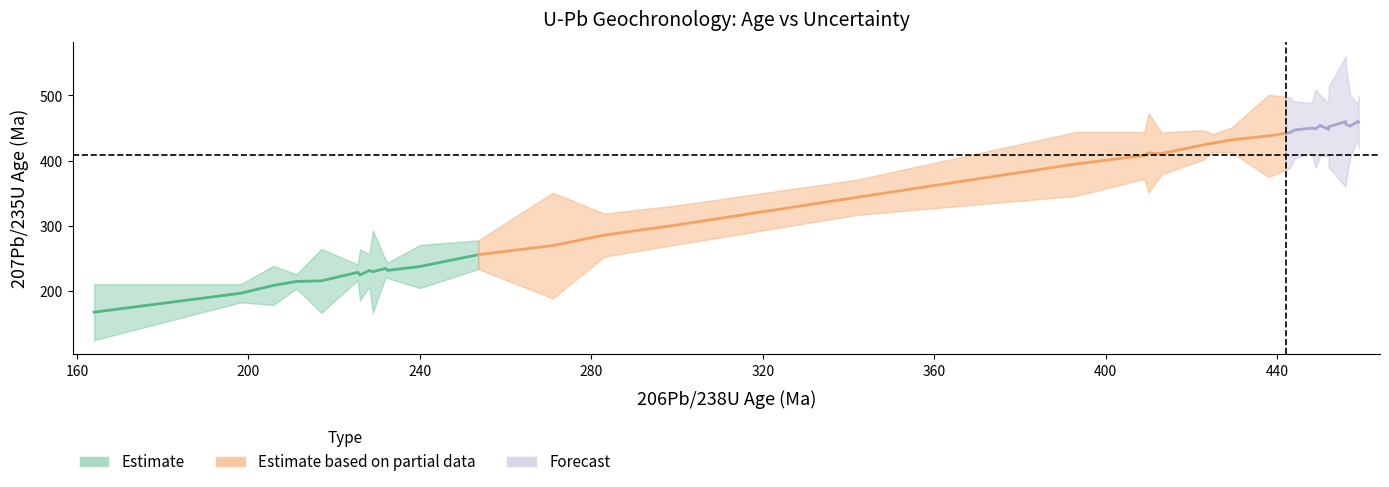

What is the sum of all 207Pb/235U Age values?

13304.0